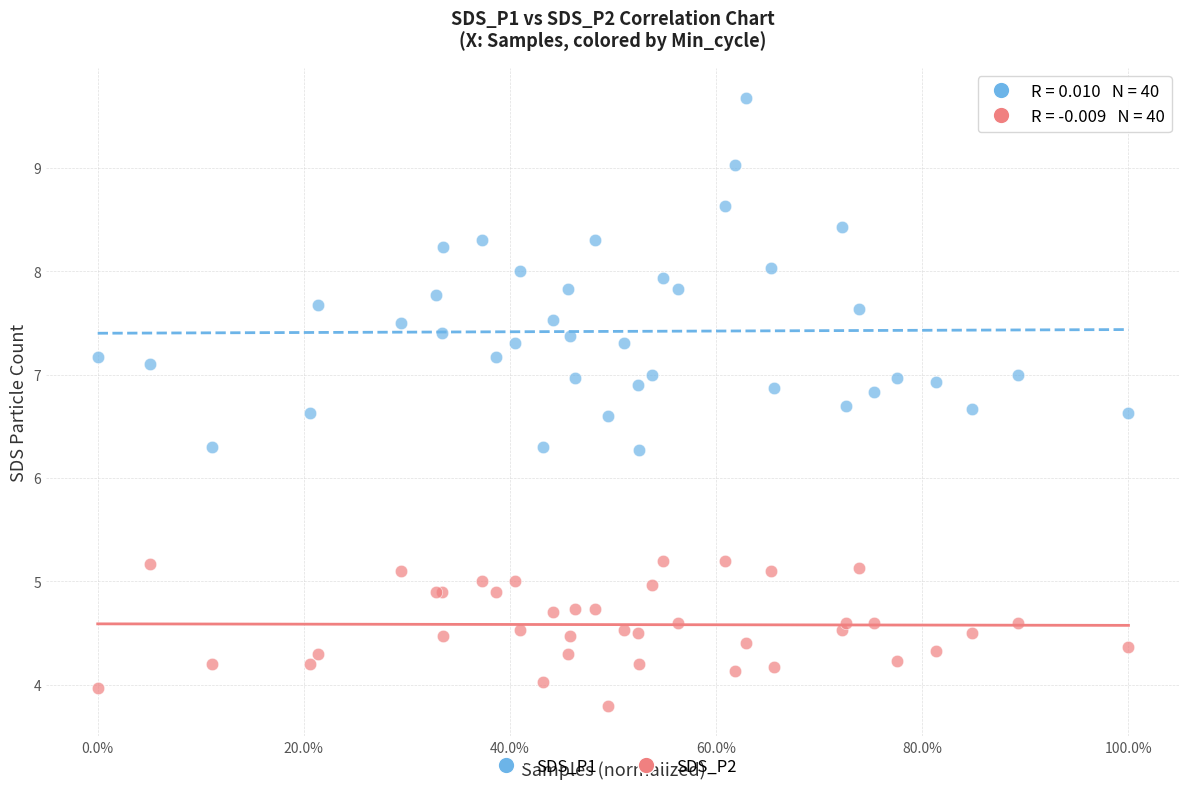

Which series contains the highest Y value?

SDS_P1